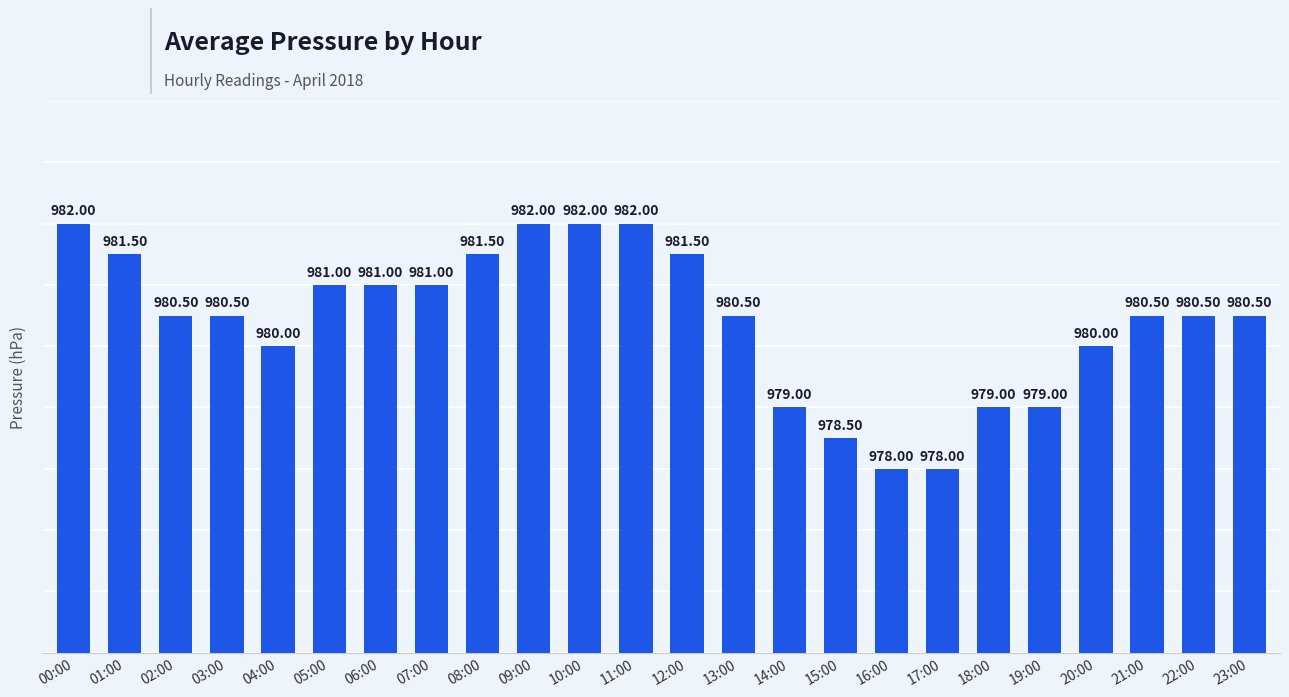

The chart shows a value of 527.5 at 10:00. True or false?

False